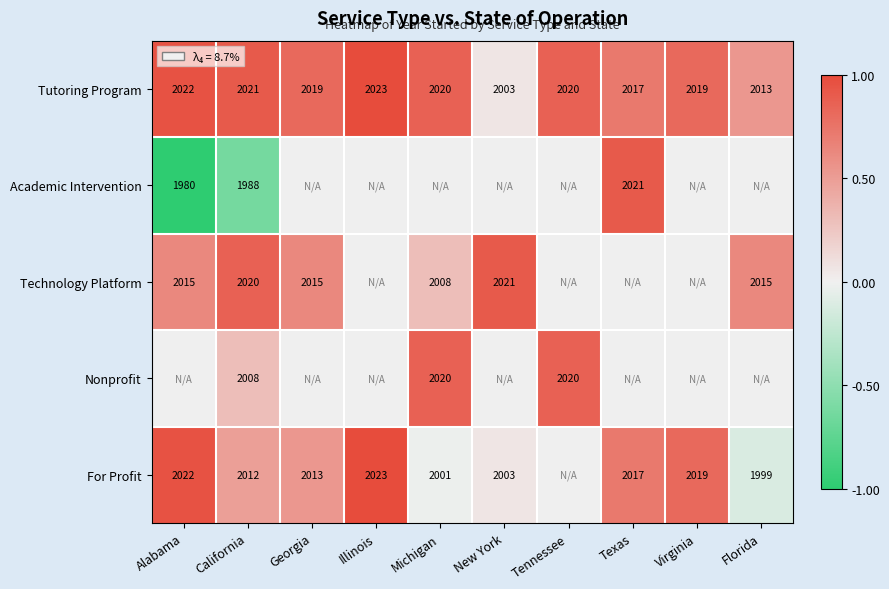

What is the sum of the Technology Platform values at New York and Alabama?

4036.0